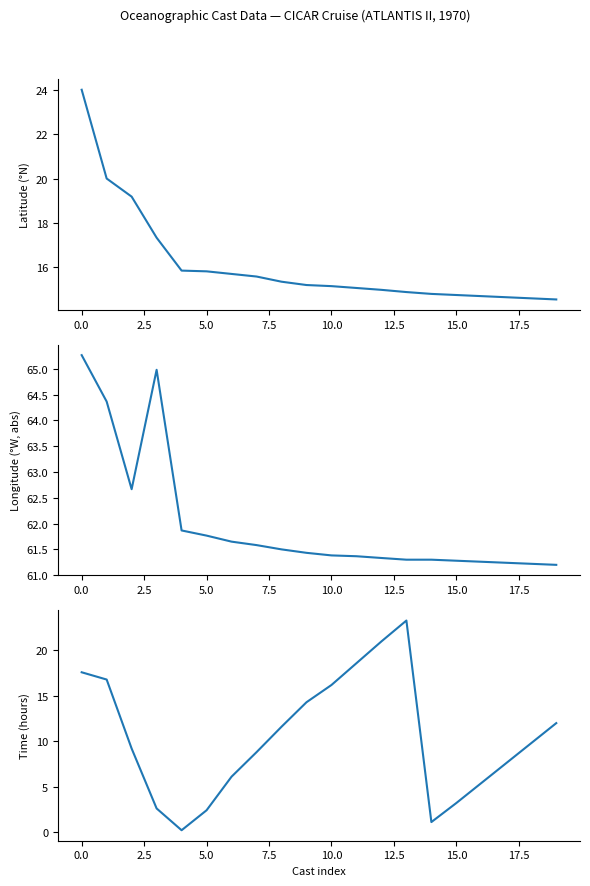

What is the difference between the second highest and second lowest values in the LONGITUDE series?

3.8